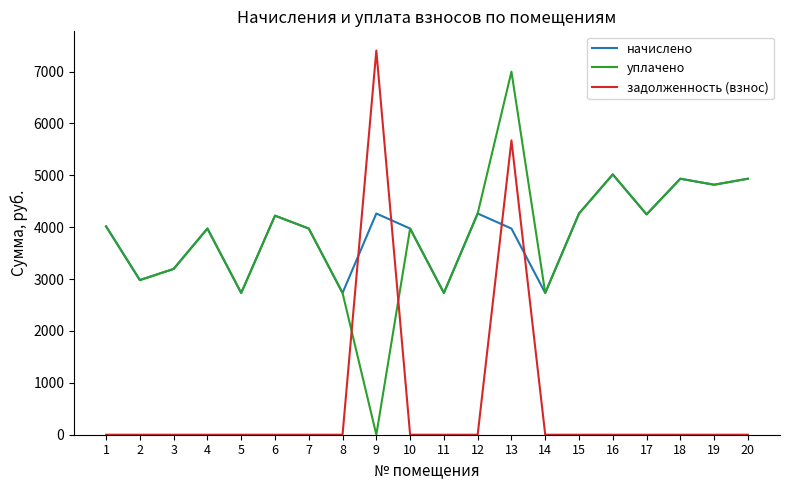

What is the maximum value for начислено?

5017.7